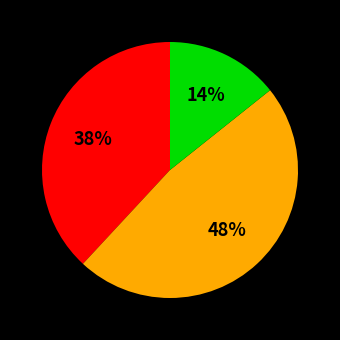

Is there a majority slice in this chart?

No